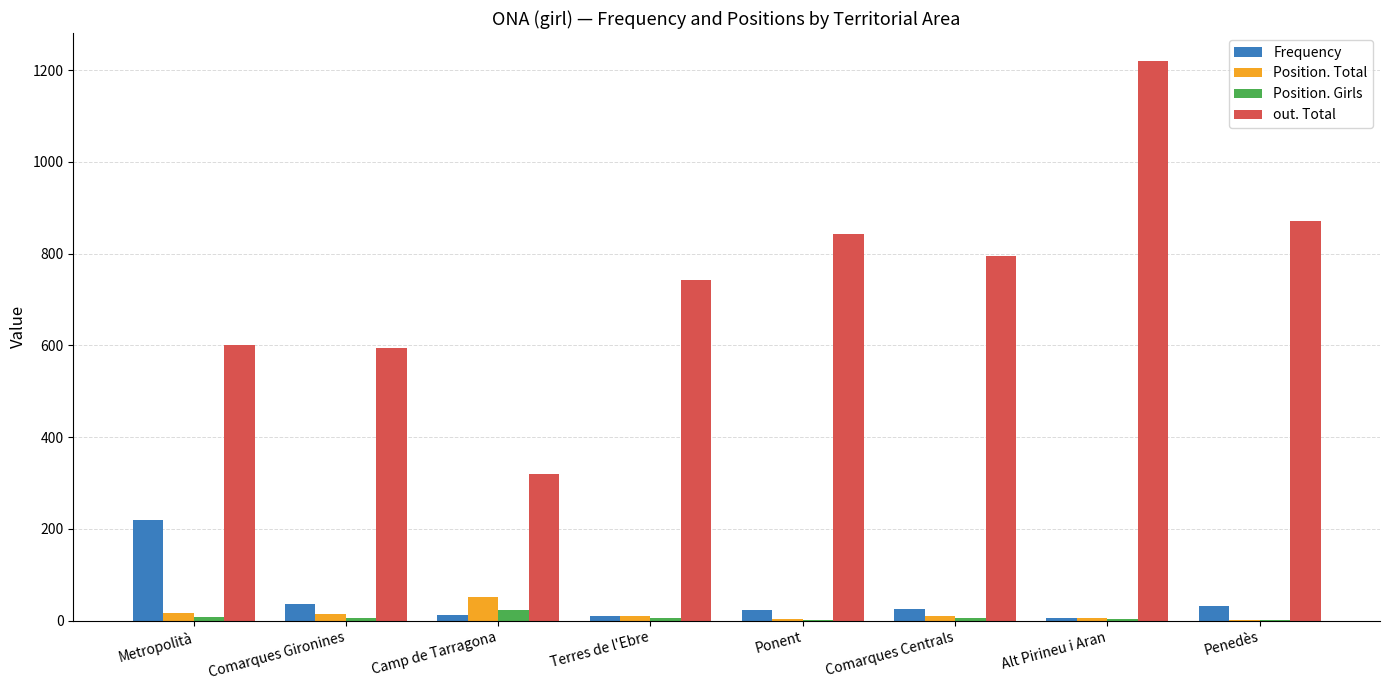

What is the maximum value for Frequency?

219